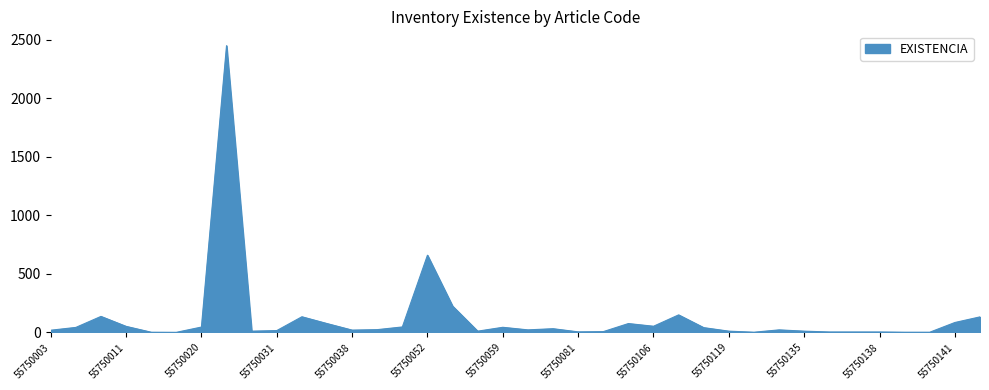

Does the chart have visible grid lines?

Yes